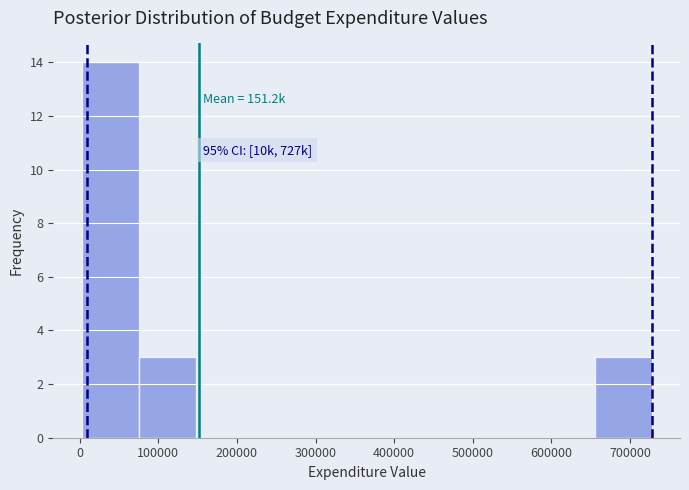

Which range on the x-axis has the tallest bar?

0 to 80000